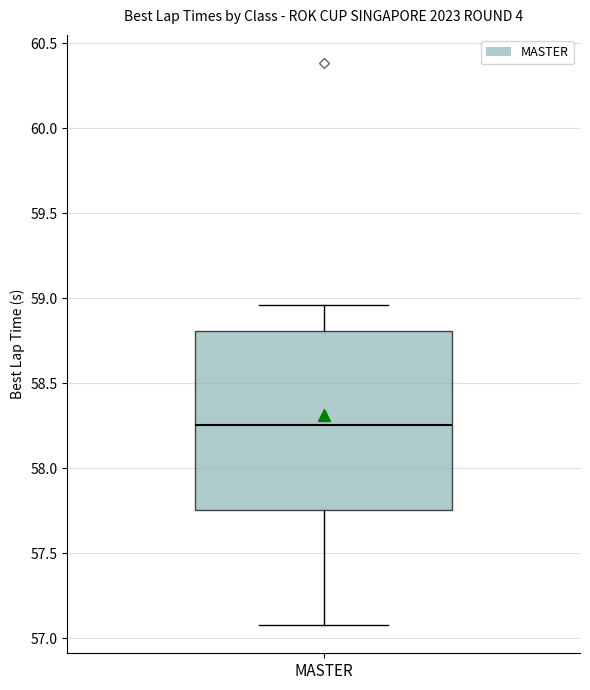

Transcribe this box plot: give where the median line is, the range the box spans, and where the two whiskers end, as read against the y-axis. The values are not printed on the chart, so give them approximately, as read against the axis.

median 58.25, box 57.75 to 58.80, whiskers 57.10 to 58.95